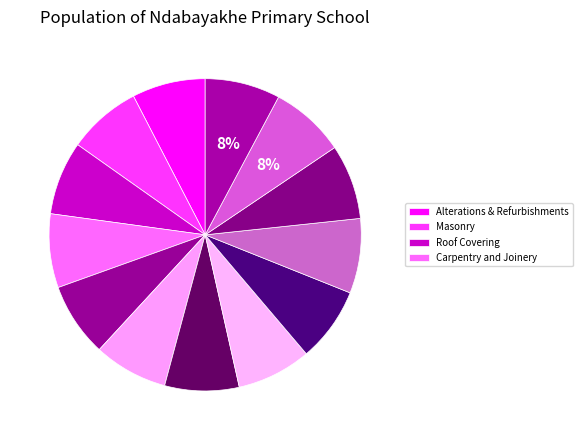

How many slices are in this pie chart?

13